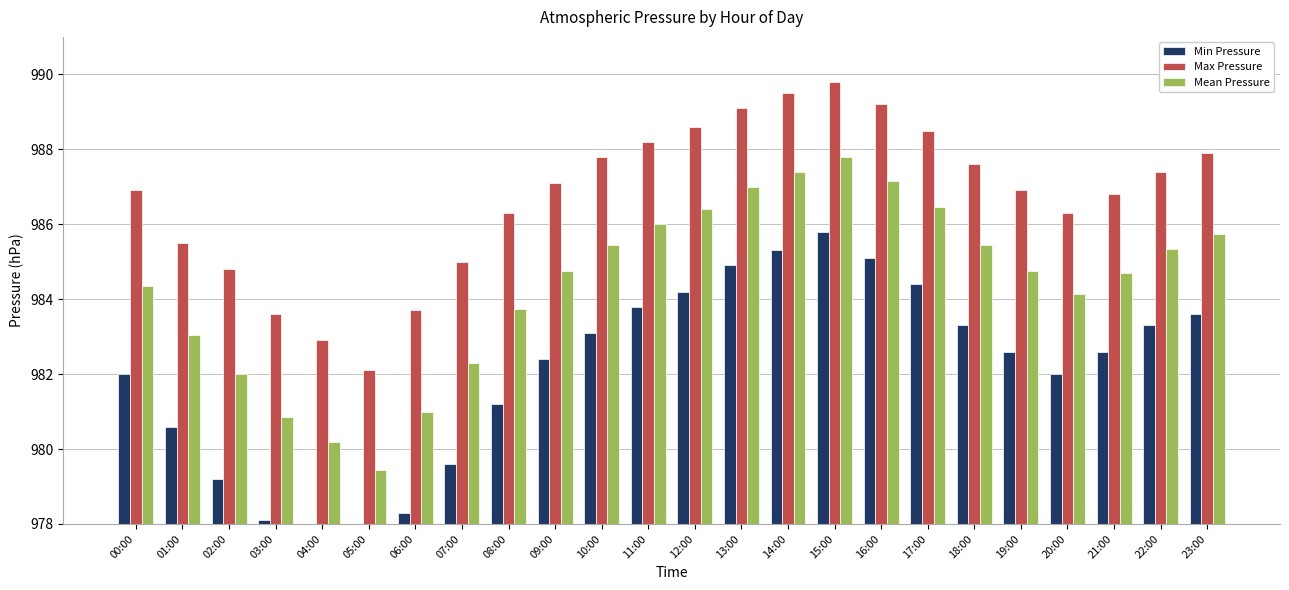

At how many categories does at least one series exceed 987?

12